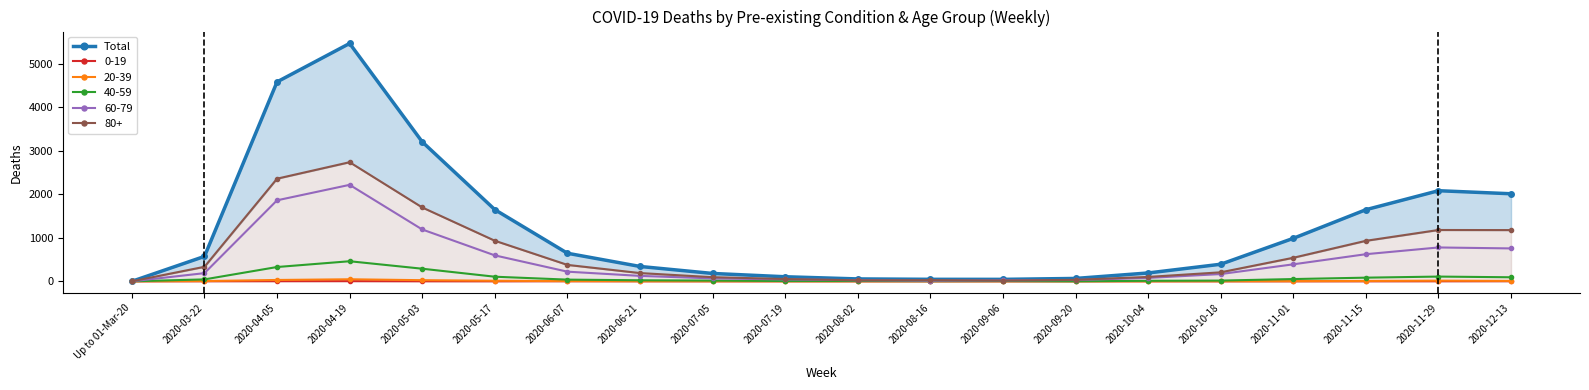

What is the label of the 8th point from the left?

2020-06-21